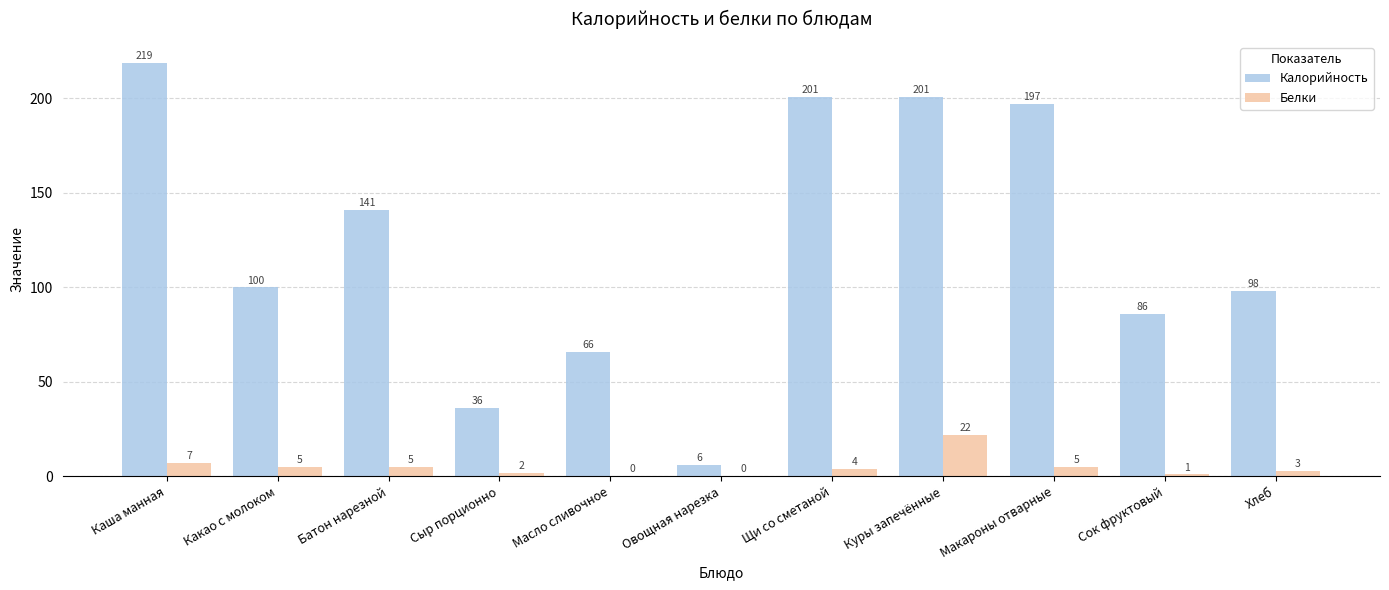

Is the value of Калорийность at Каша манная greater than the value of Белки at Хлеб?

Yes